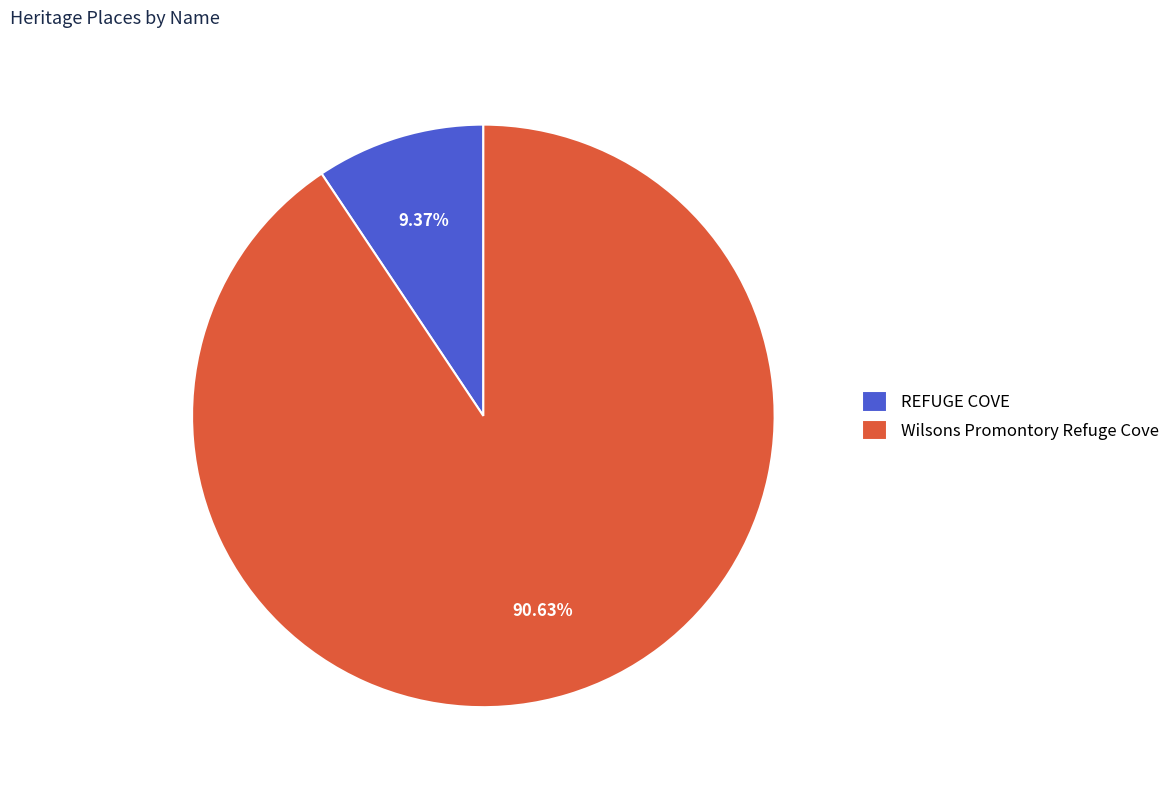

Is it true that Wilsons Promontory Refuge Cove is 99% of the pie?

False